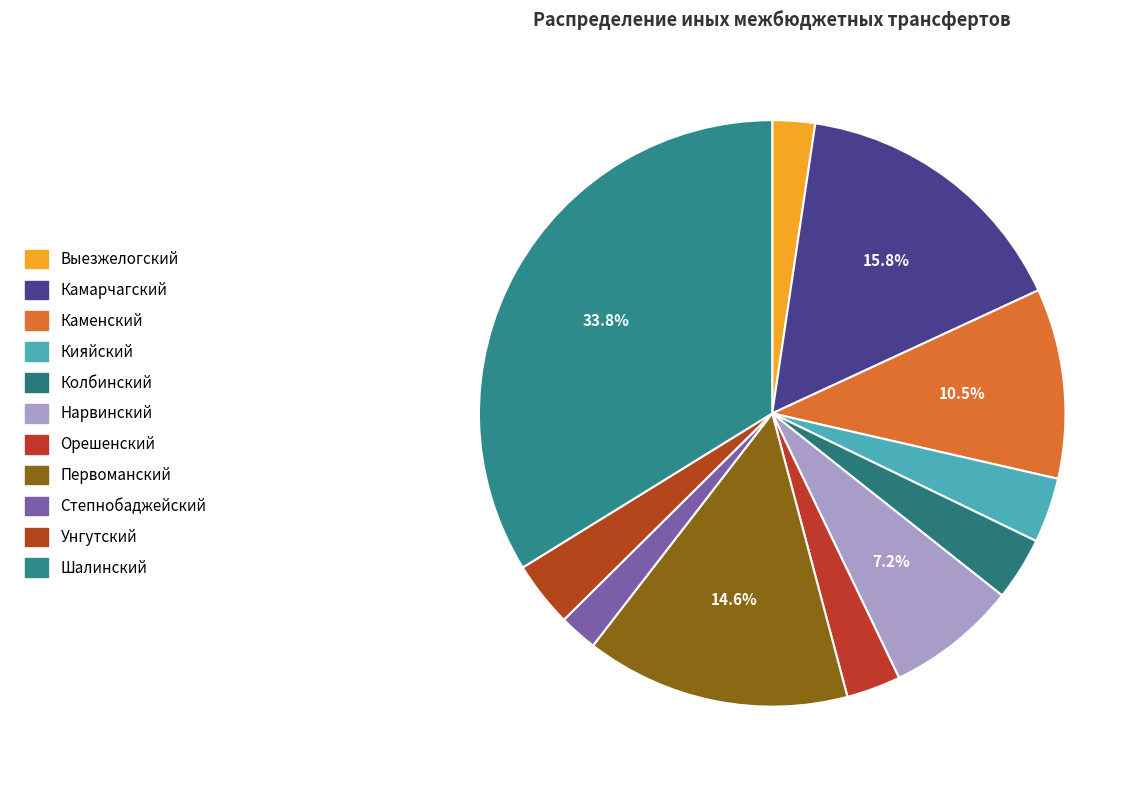

To the nearest percent, what is the average slice percentage?

9%